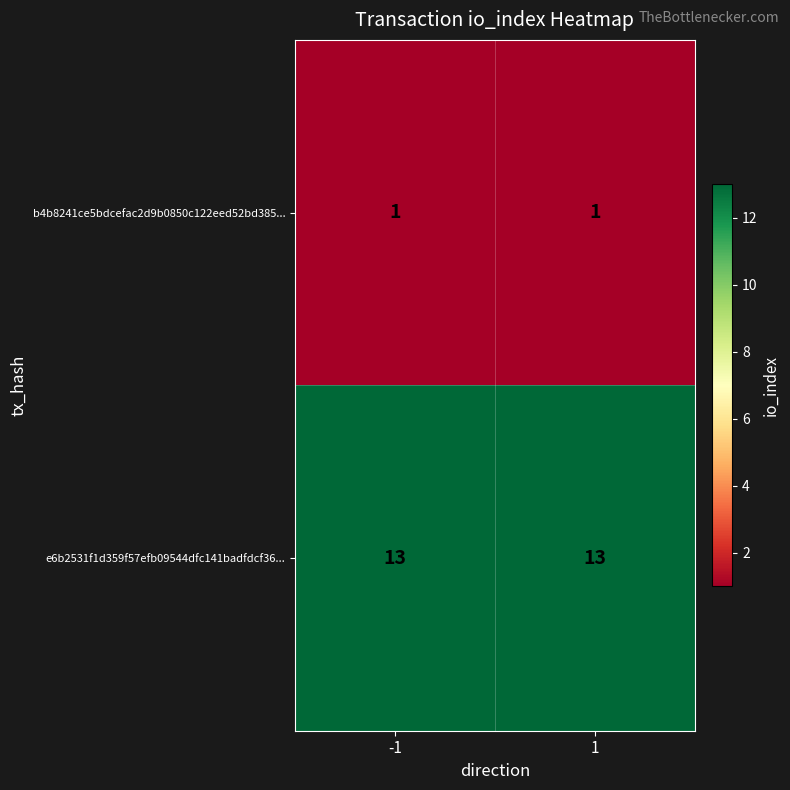

Rank the series at 1 from lowest to highest value.

b4b8241ce5bdcefac2d9b0850c122eed52bd385..., e6b2531f1d359f57efb09544dfc141badfdcf36...